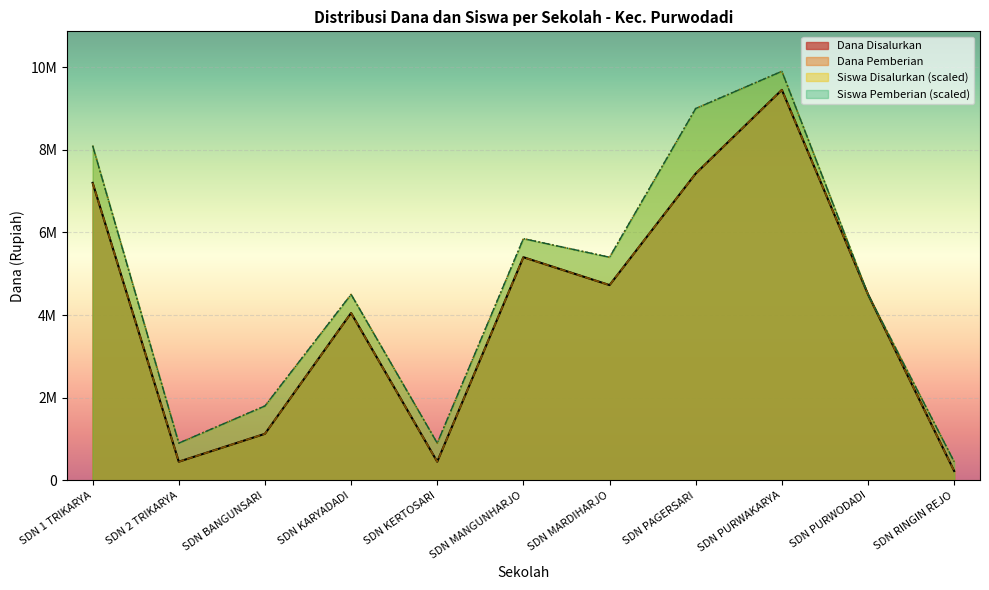

How many interior local peaks does the Siswa Disalurkan series have?

3